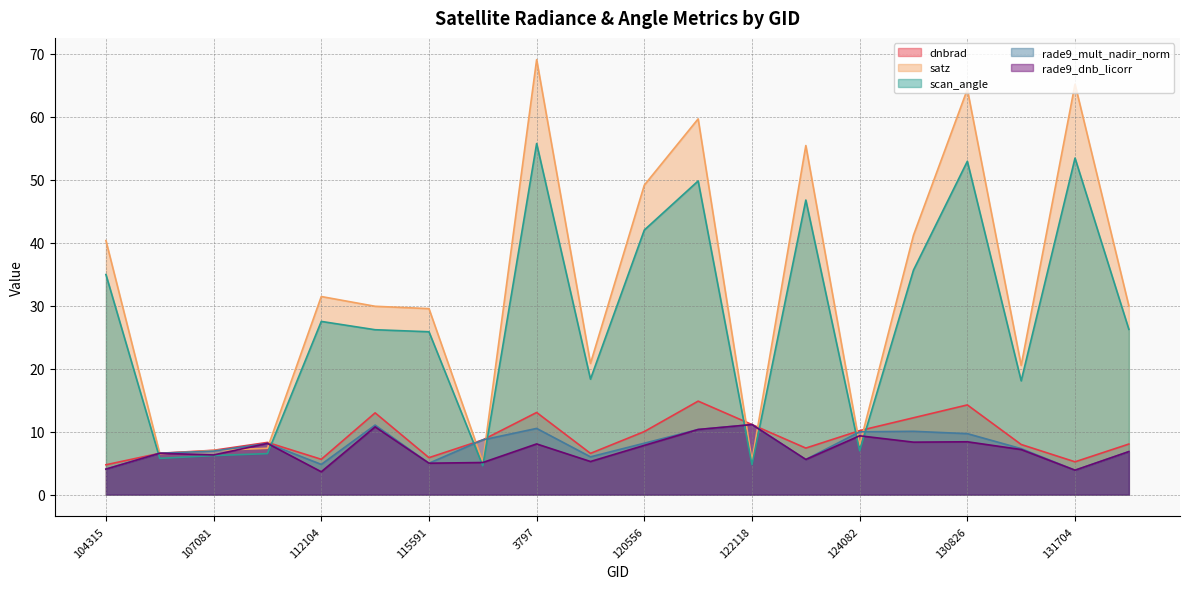

What is the label of the 7th point from the left?

115591